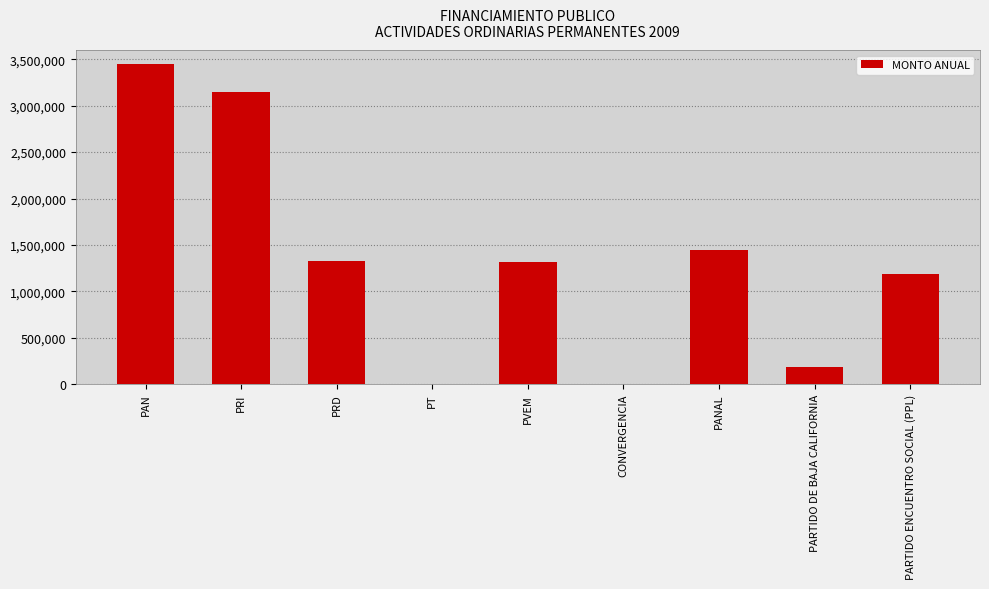

How many series are shown in this chart?

1